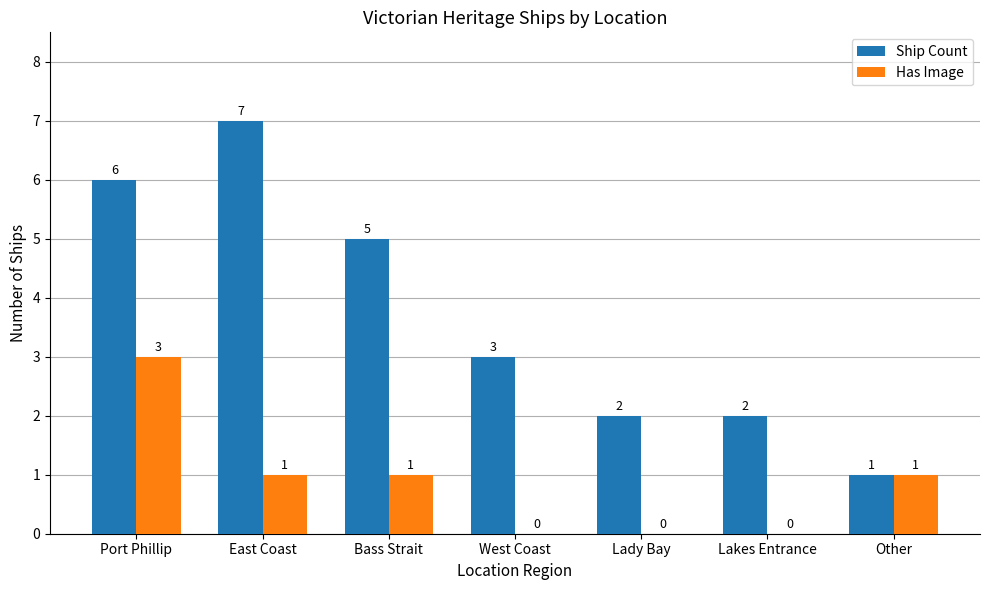

At which label does Ship Count first exceed 3?

Port Phillip